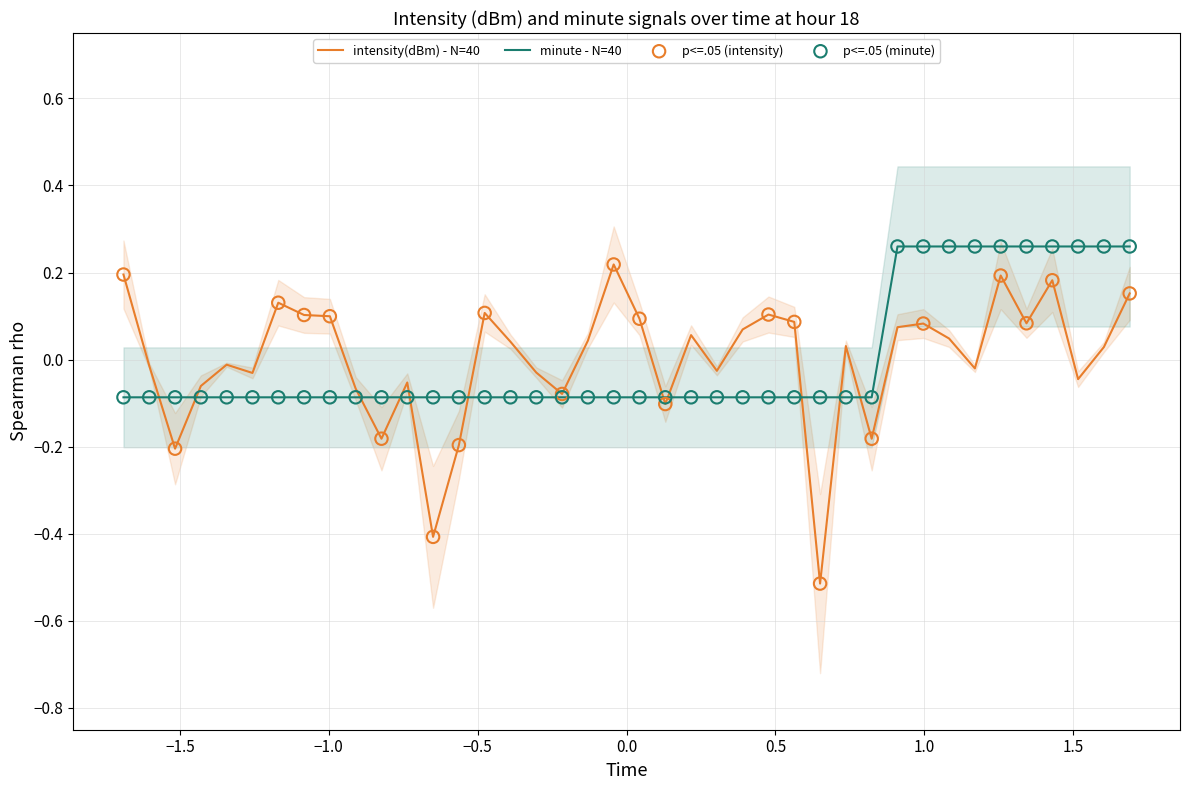

Which series reaches the minimum Y coordinate?

intensity(dBm)